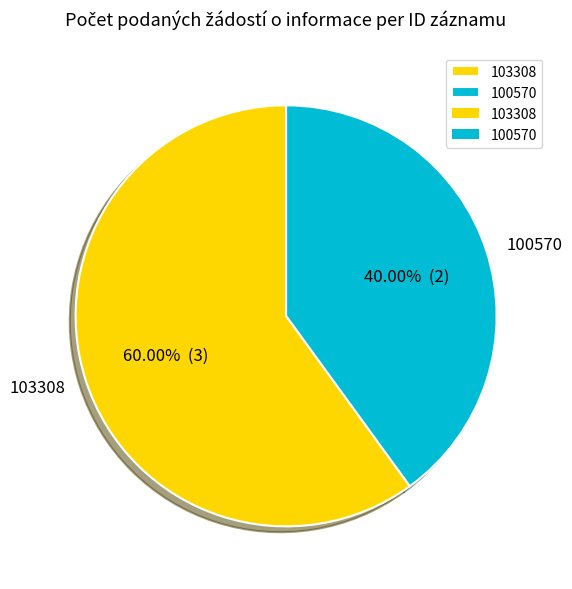

Approximately how many times larger is the value at 103308 compared to 100570?

1.5